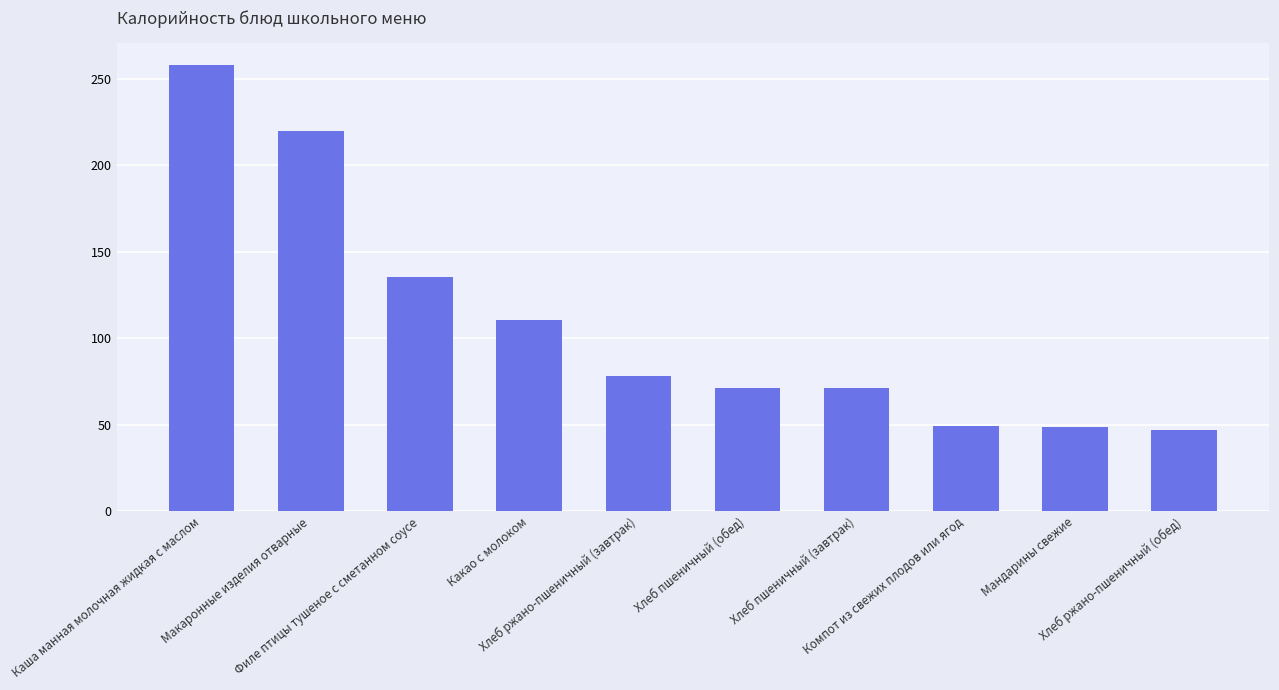

Count the number of data series in this chart.

1